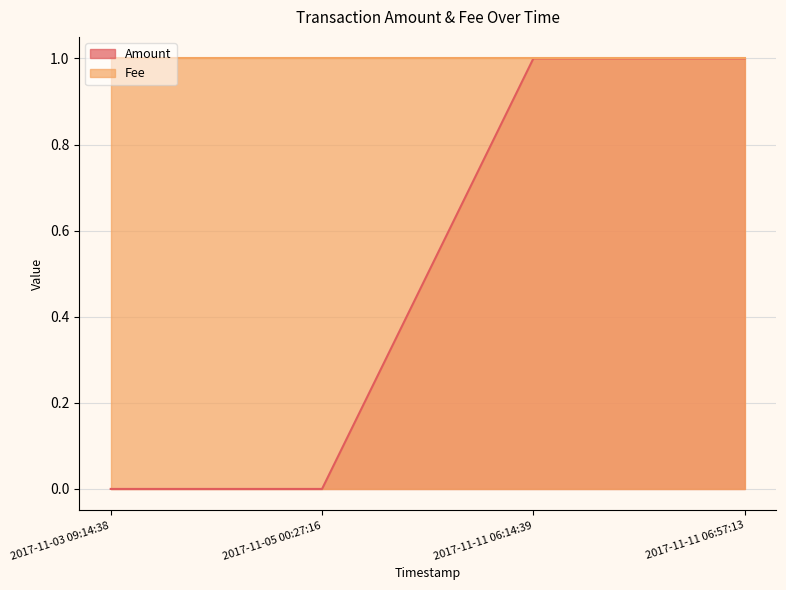

How many values are between 0 and 1?

4